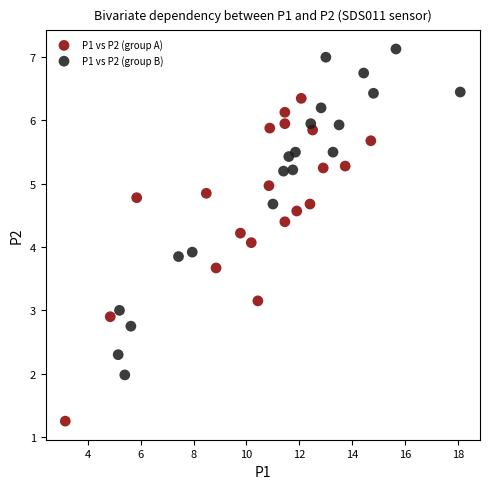

Which series contains the lowest Y value?

P1 vs P2 (group A)